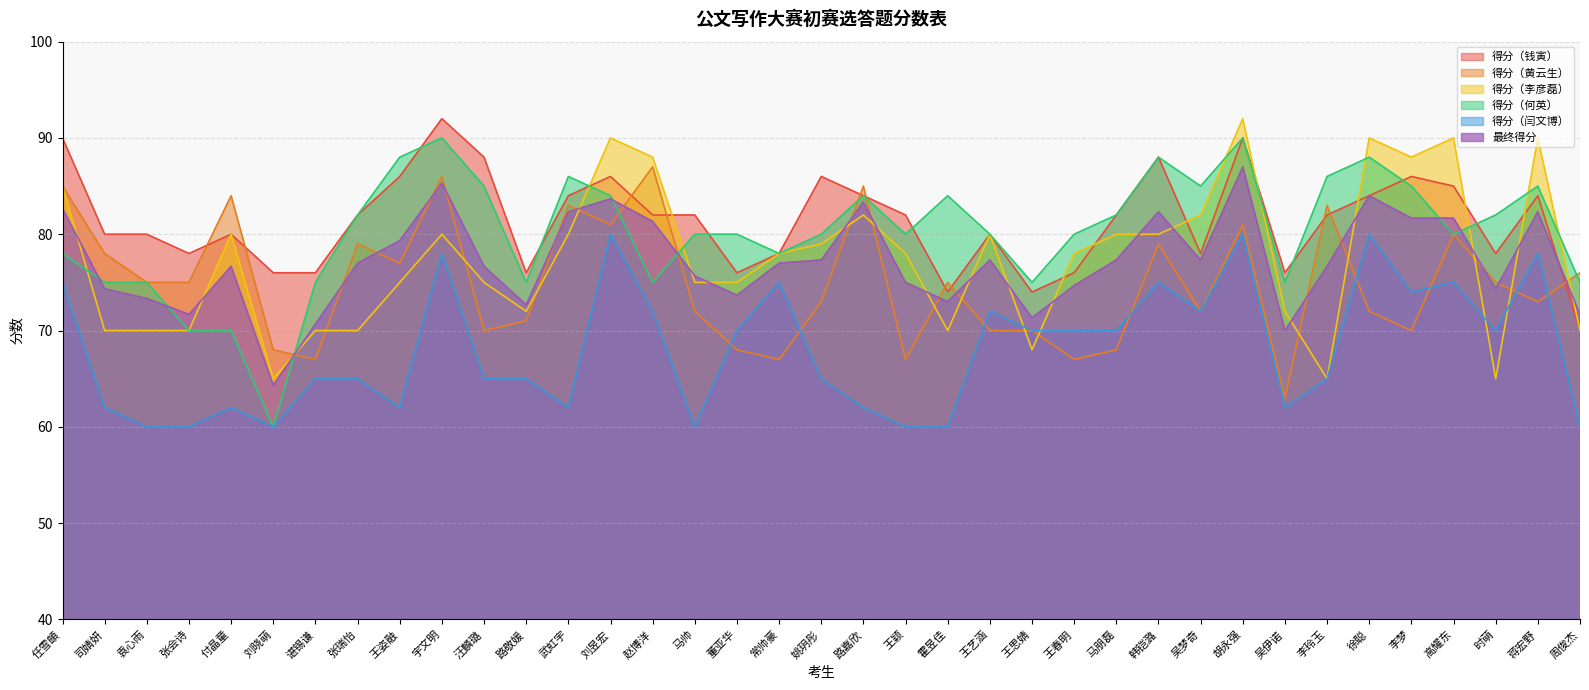

What is the sum of the 得分（黄云生） values at 胡永强 and 霍昱佳?

156.0